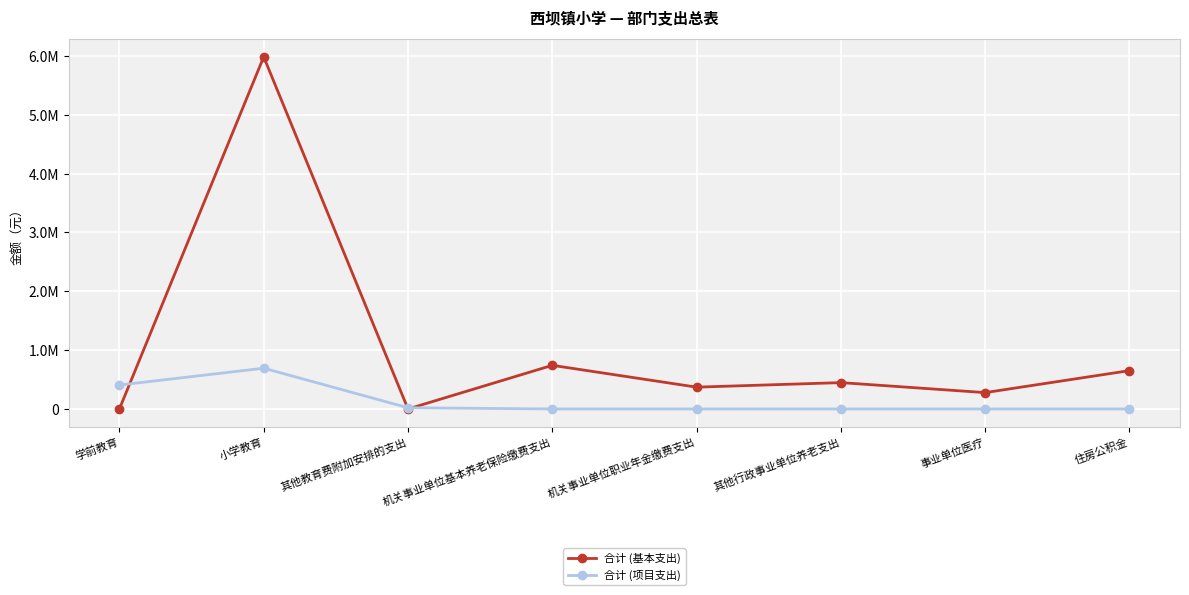

List the series in order of their overall mean, highest first.

合计 (基本支出), 合计 (项目支出)